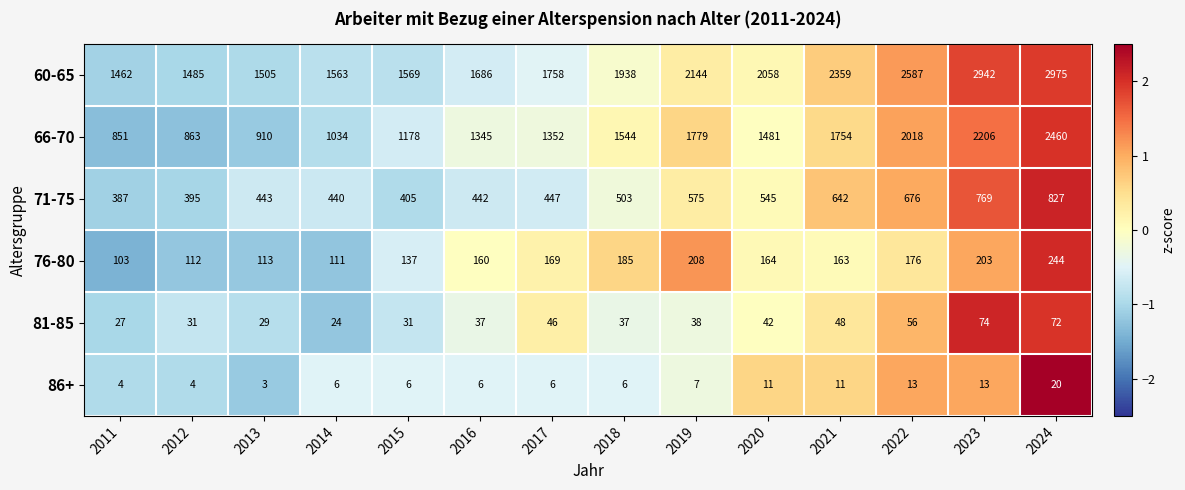

Count the number of categories in the chart.

14